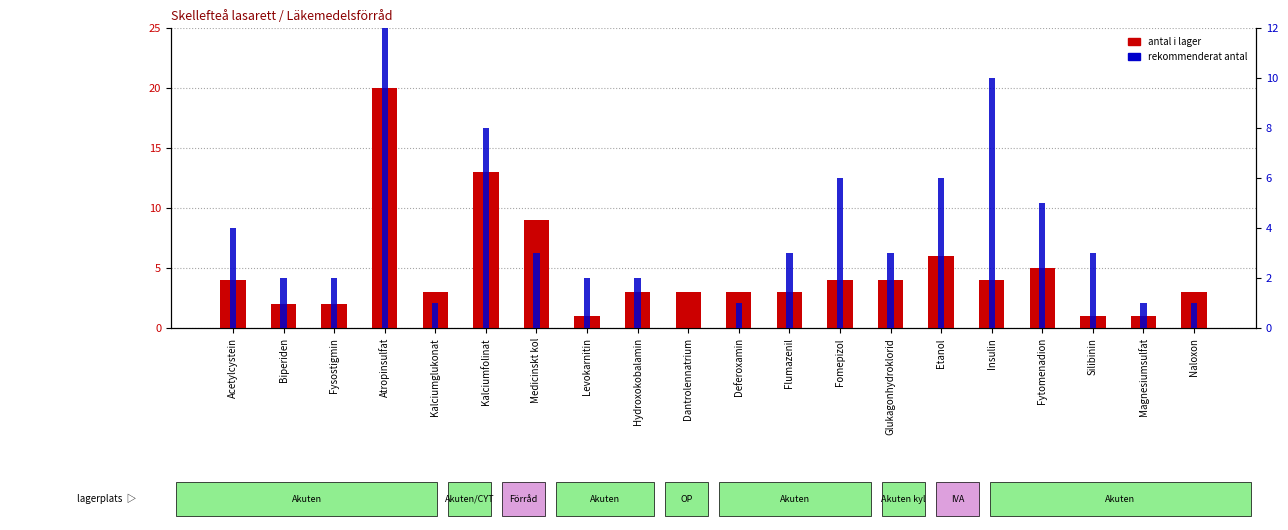

Are the bars horizontal?

No